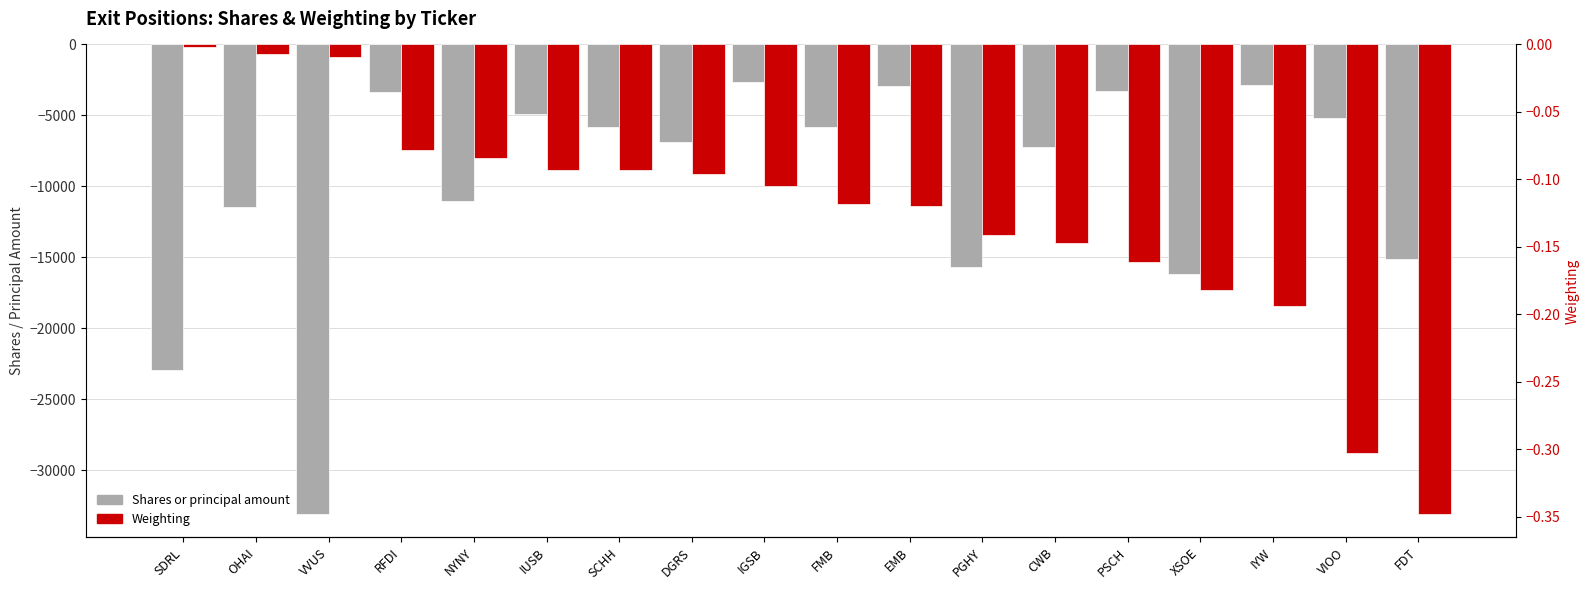

What is the label of the 5th bar from the right?

PSCH